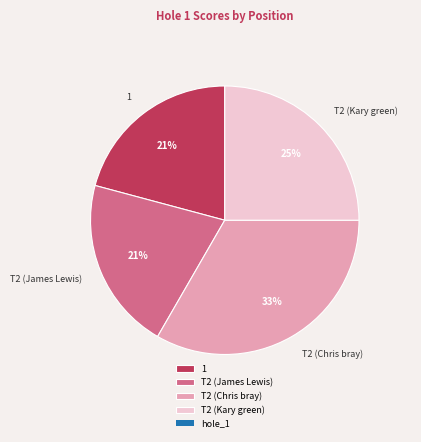

To the nearest percent, what portion does 1 represent?

21%